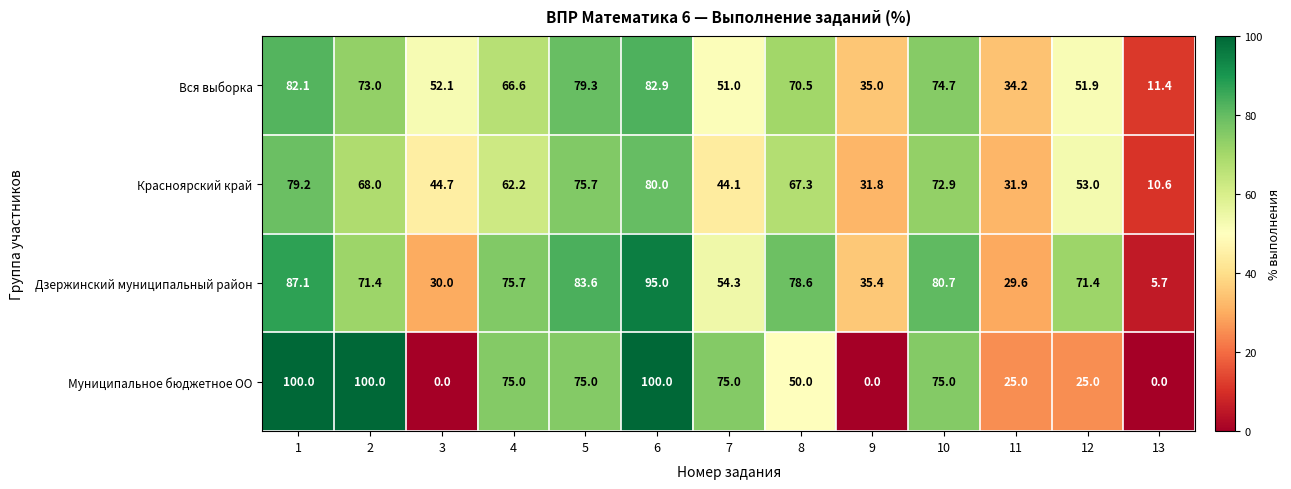

What is the difference between the maximum and minimum values in the Вся выборка series?

71.5